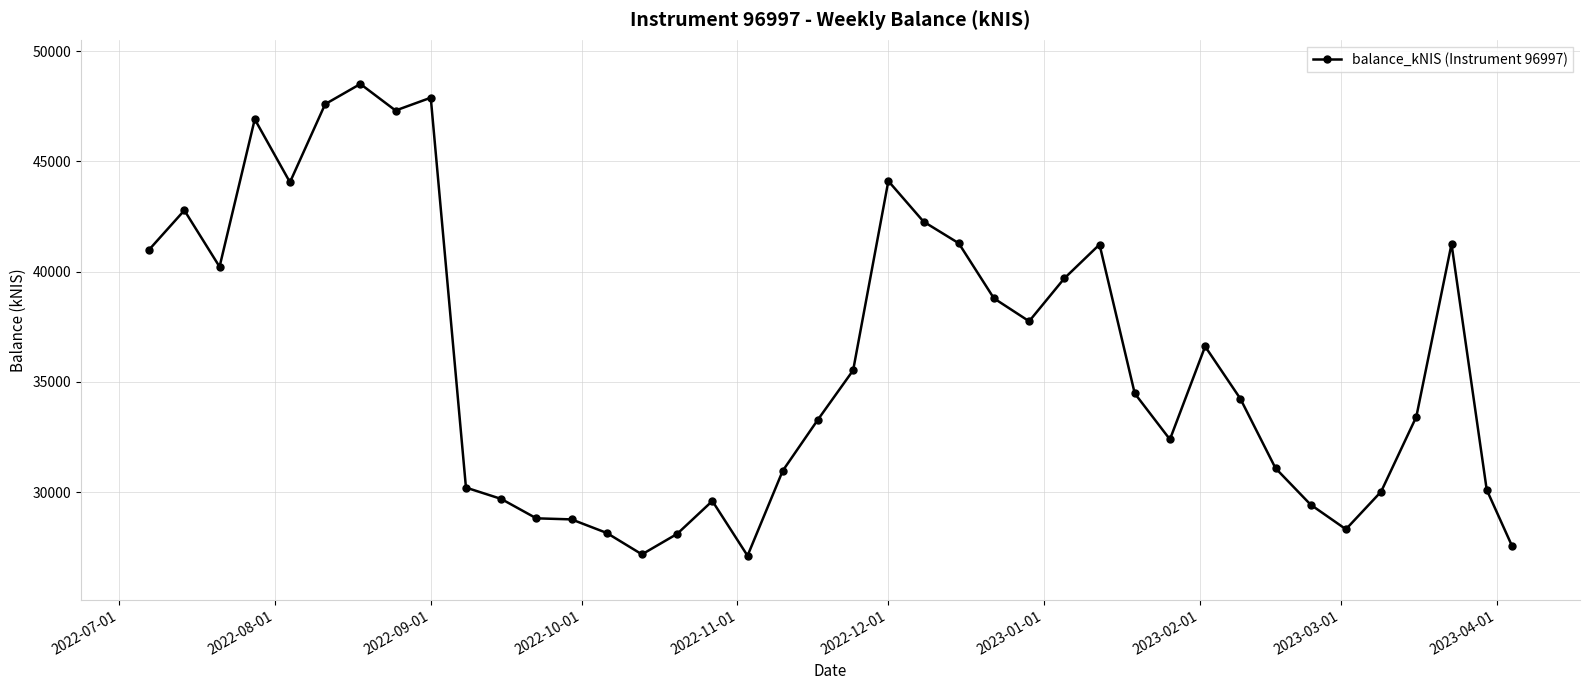

What is the maximum value shown in the chart?

48508.2